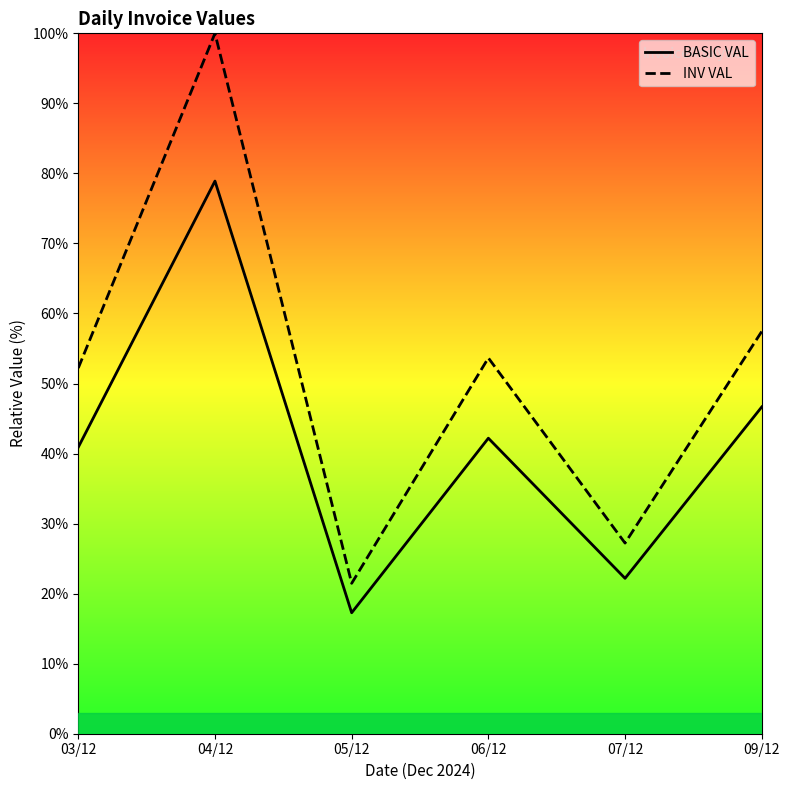

What is the difference between the BASIC VAL values at 06/12 and 07/12?

20.0